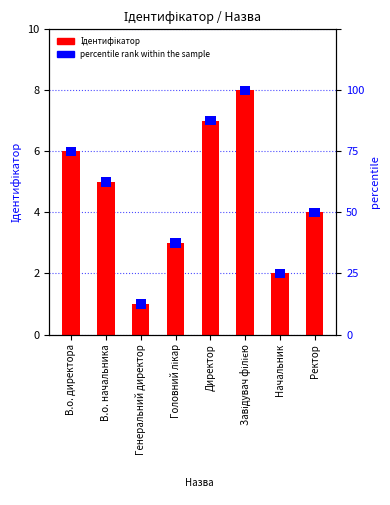

How many values exceed 5?

3